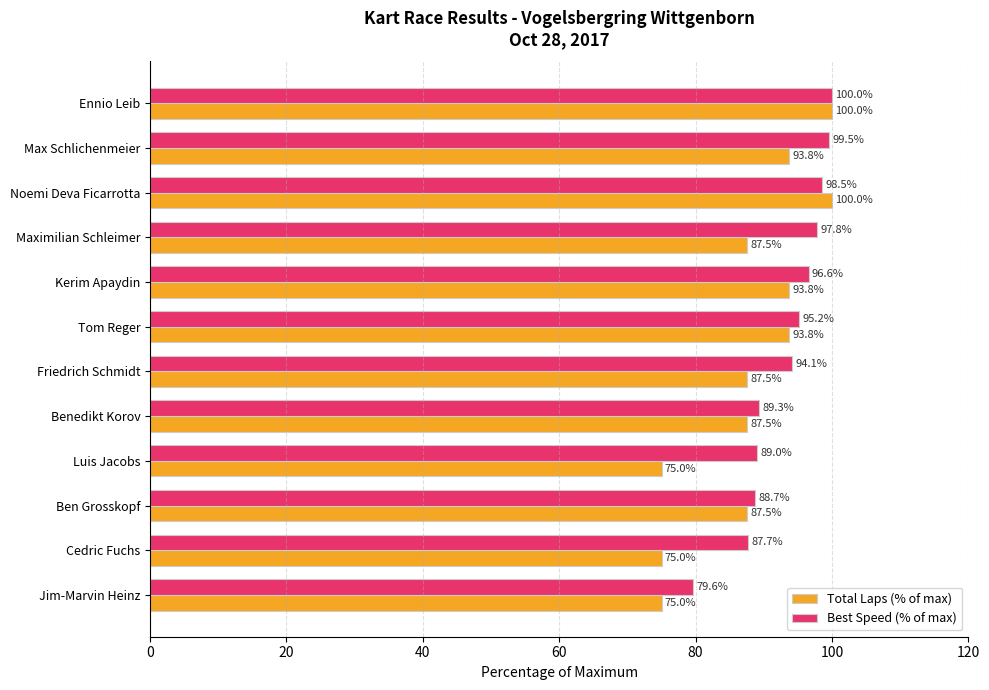

What is the minimum value shown in the chart?

75.0